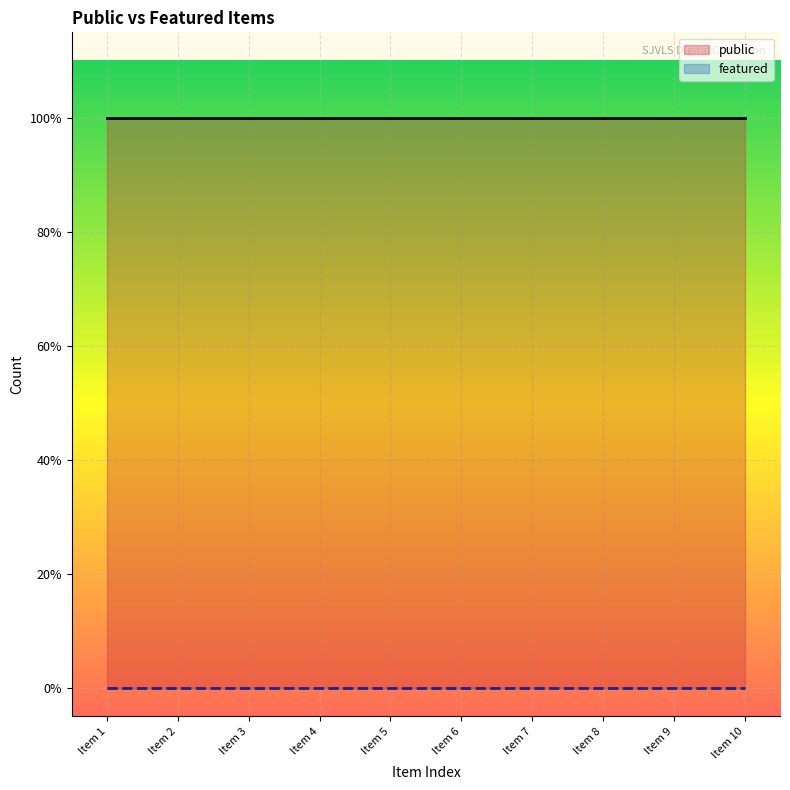

Is the value of public at Artesian Well Tulare County greater than the value of featured at Artesian Well on J.W. Guiberson Ranch?

Yes